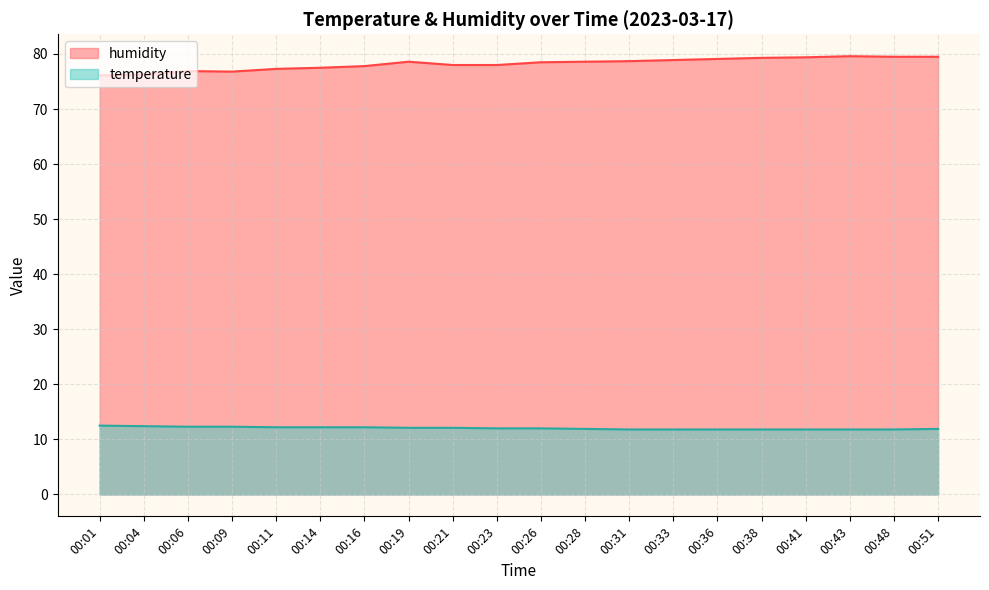

At how many categories does at least one series exceed 23?

20